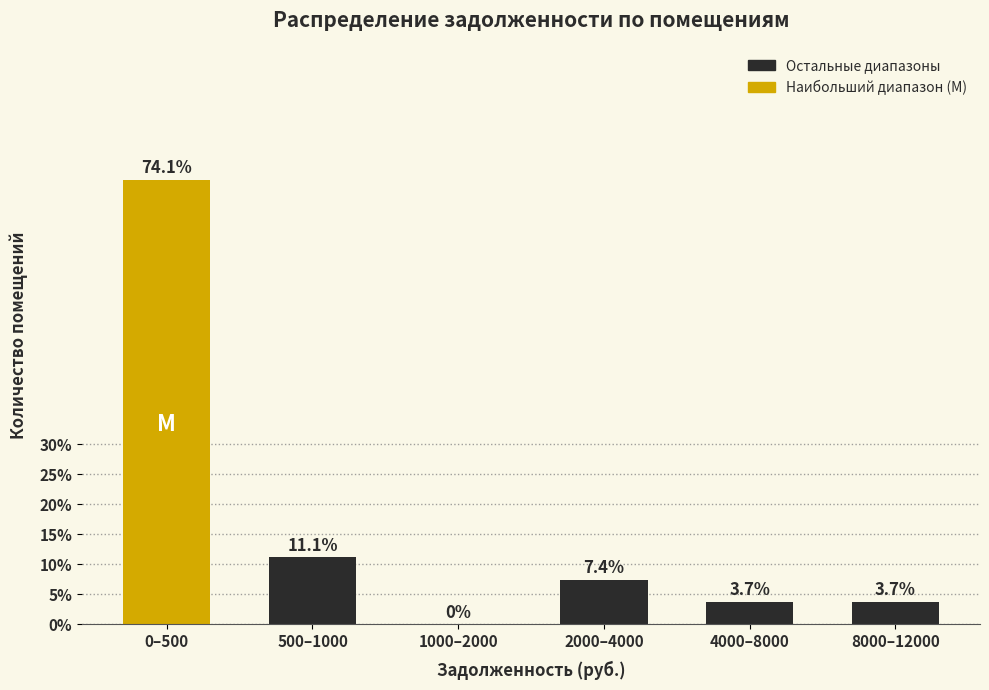

Reading left to right, extract all data points from this chart.

0–500=74.1	500–1000=11.1	1000–2000=0.0	2000–4000=7.4	4000–8000=3.7	8000–12000=3.7